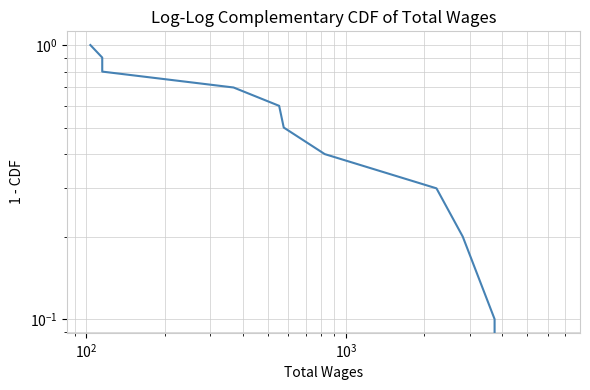

How many positive values are there?

10